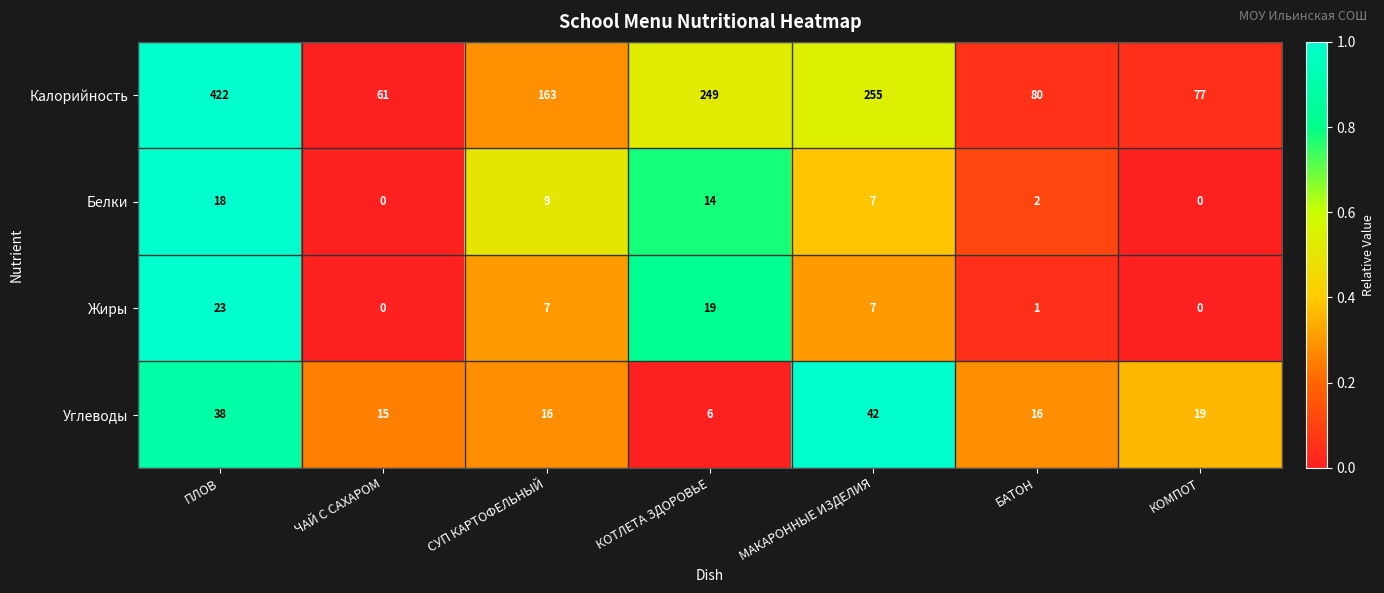

Is the value of Жиры at ПЛОВ greater than the value of Углеводы at СУП КАРТОФЕЛЬНЫЙ?

Yes